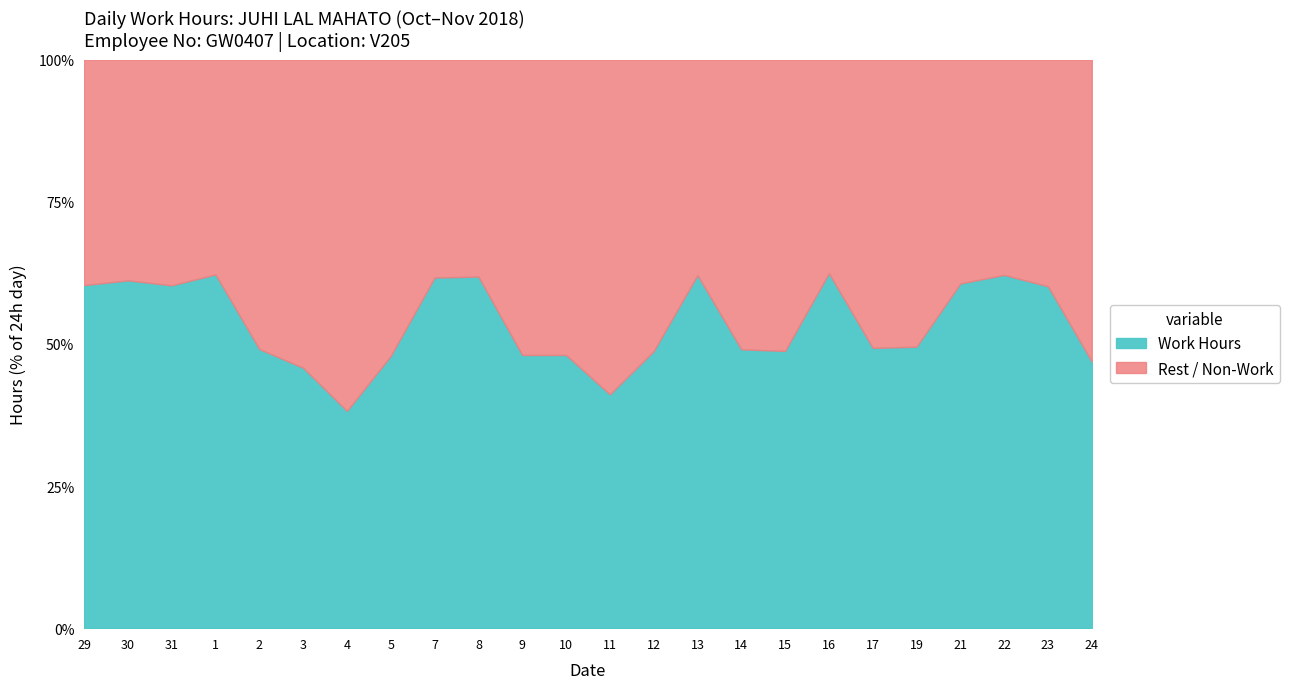

Where does the Work Hours series first go above 11?

29